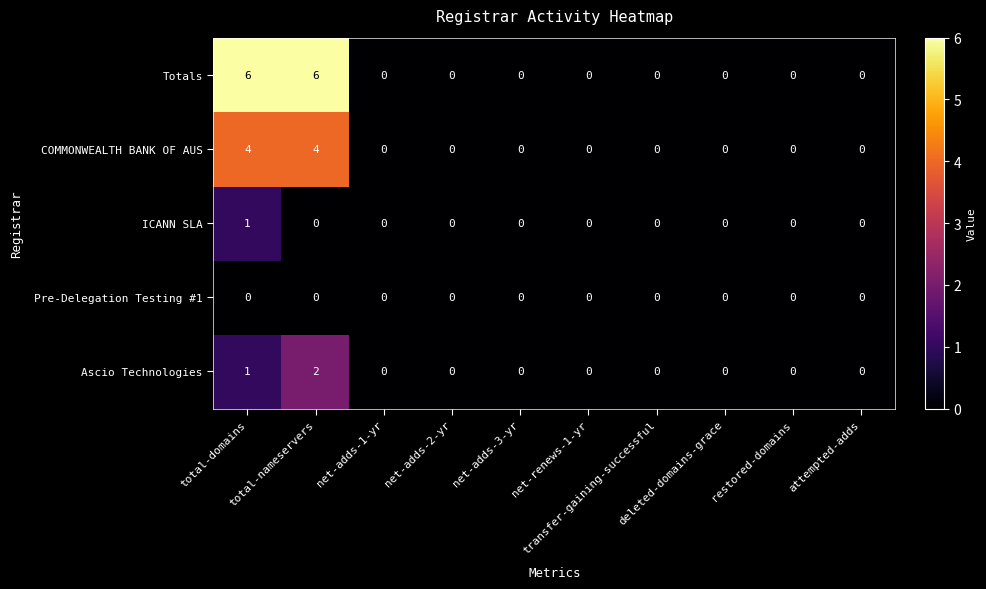

Which series has the largest range (max minus min)?

Totals